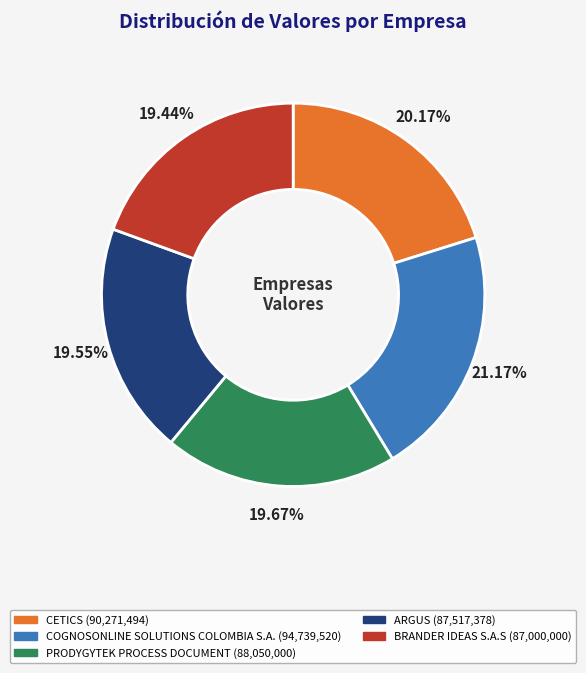

True or false: ARGUS accounts for 33% of the total.

False